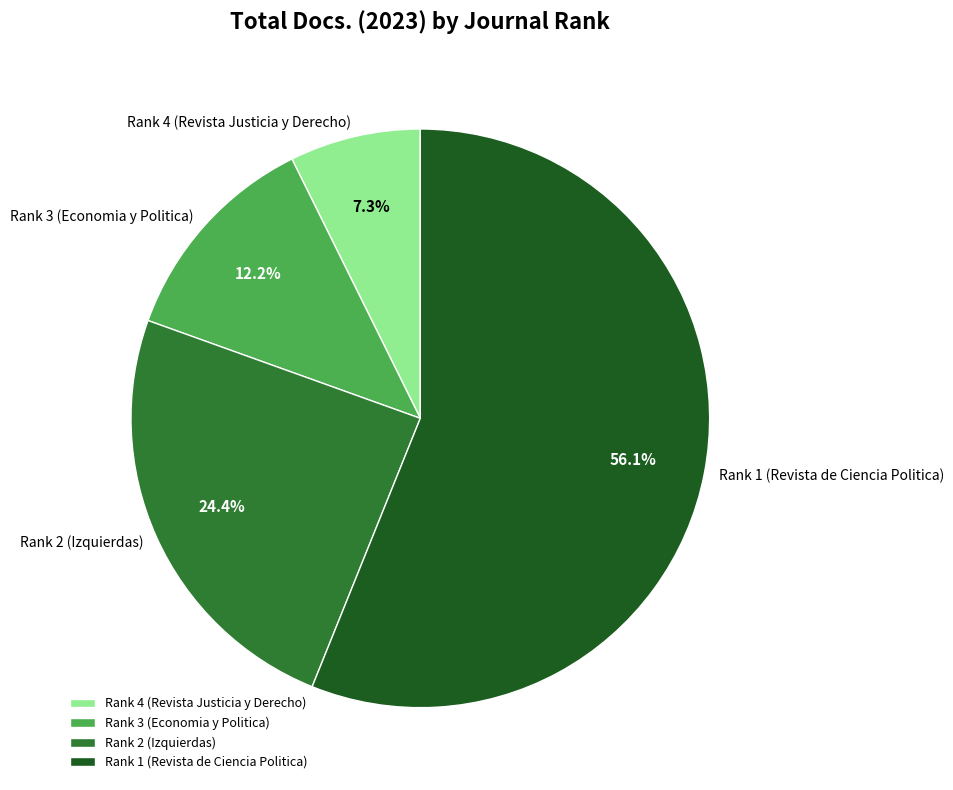

Which category has the smallest portion of the pie?

Rank 4 (Revista Justicia y Derecho)